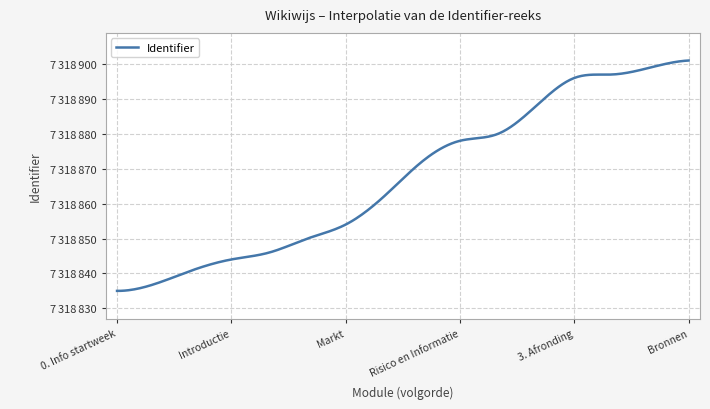

Does the chart have visible grid lines?

Yes